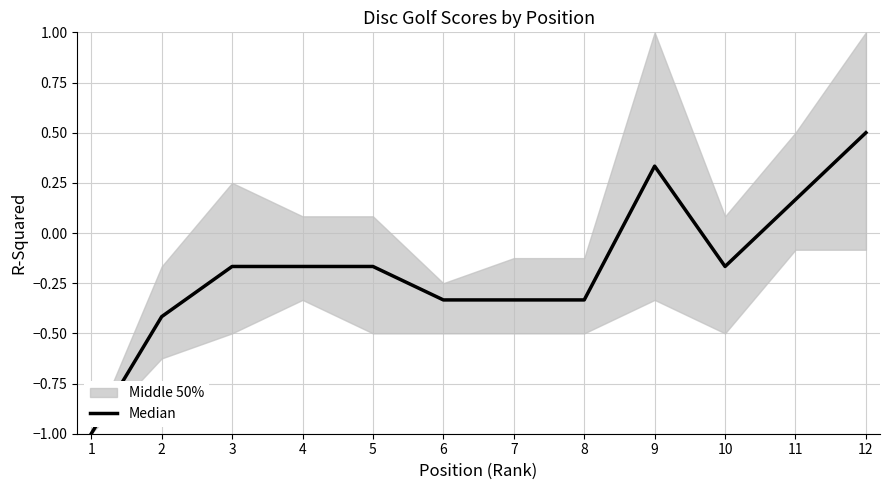

Which category has the highest value across all series?

12